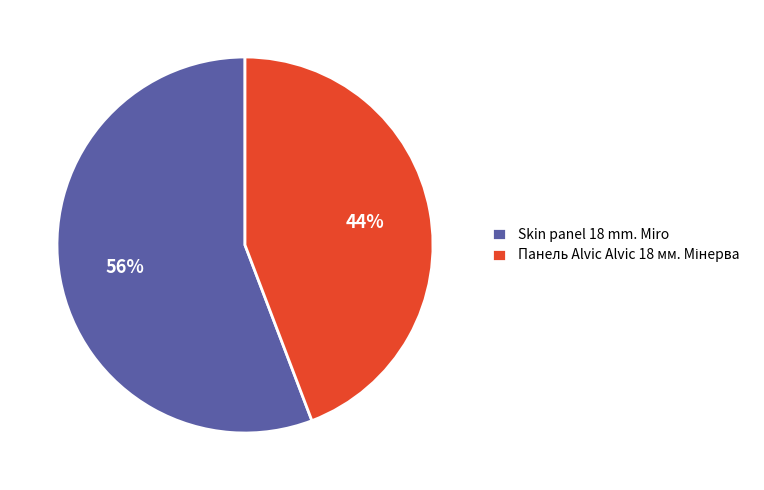

Does Skin panel 18 mm. Miro represent more than half of the total?

Yes